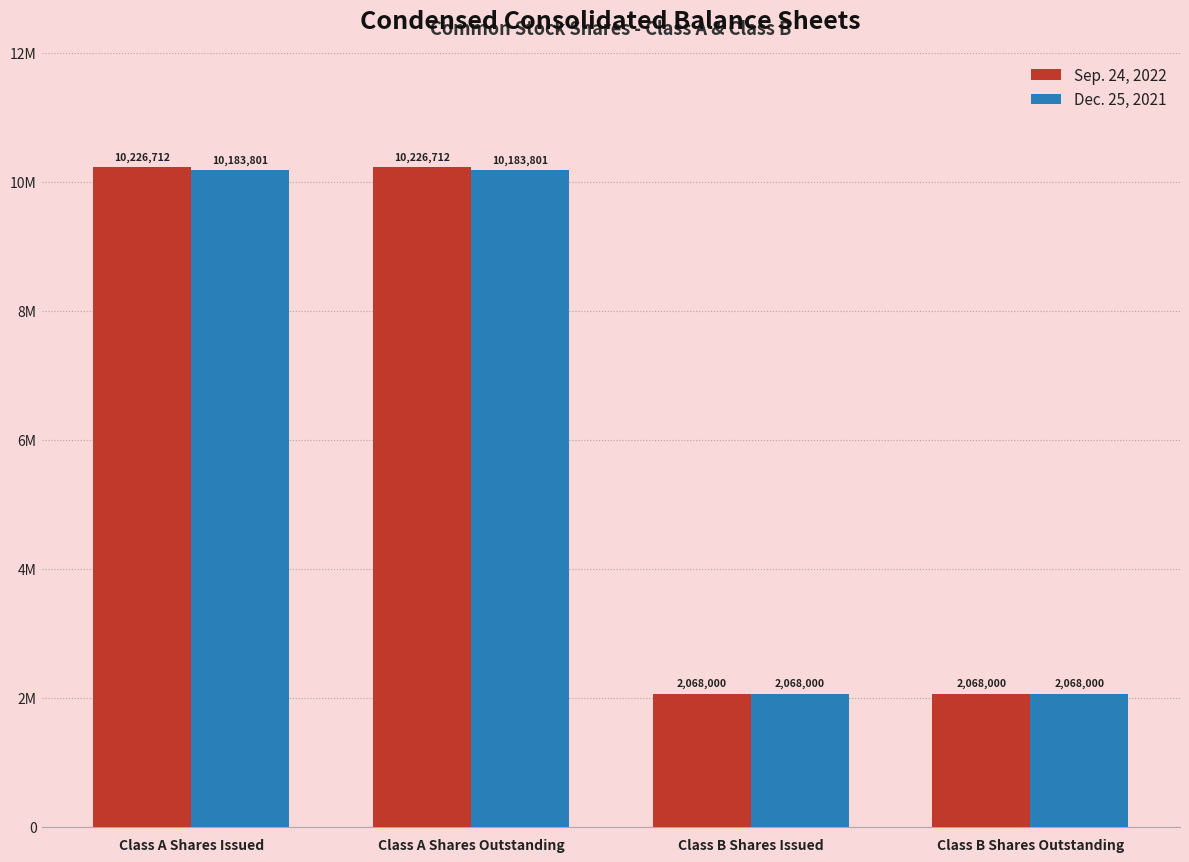

At which label does Dec. 25, 2021 reach its minimum?

Class B Shares Issued